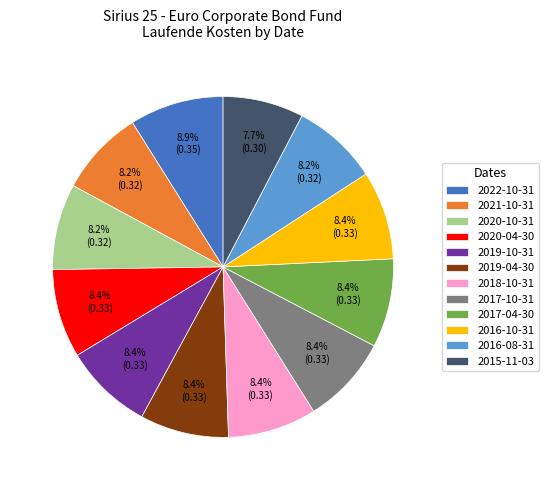

Is there a majority slice in this chart?

No